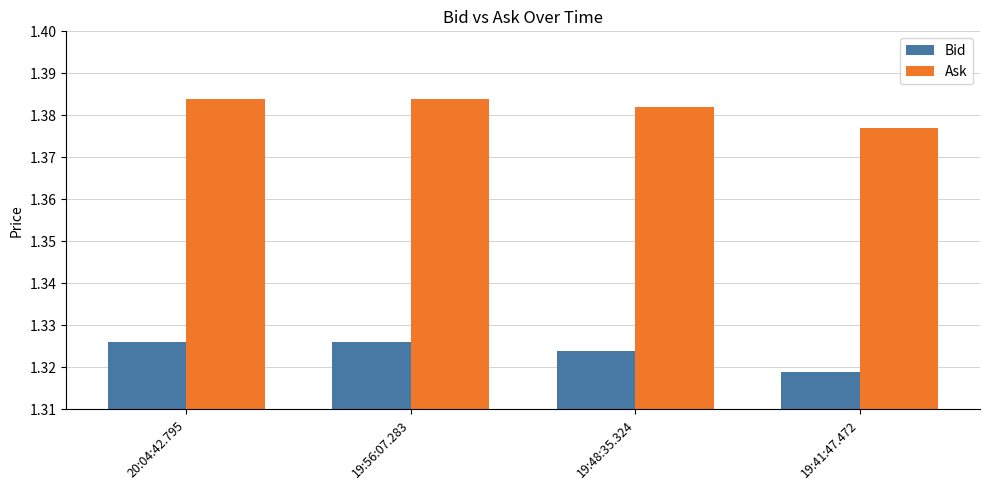

Which category has the lowest value across all series?

19:41:47.472